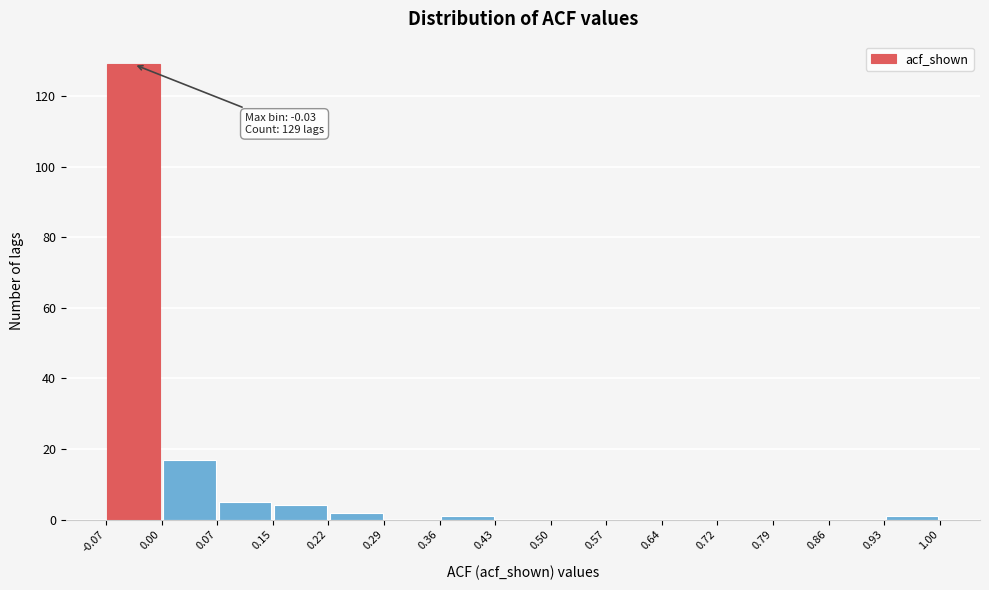

Over which range of the x-axis is the bar tallest?

-0.07 to 0.00